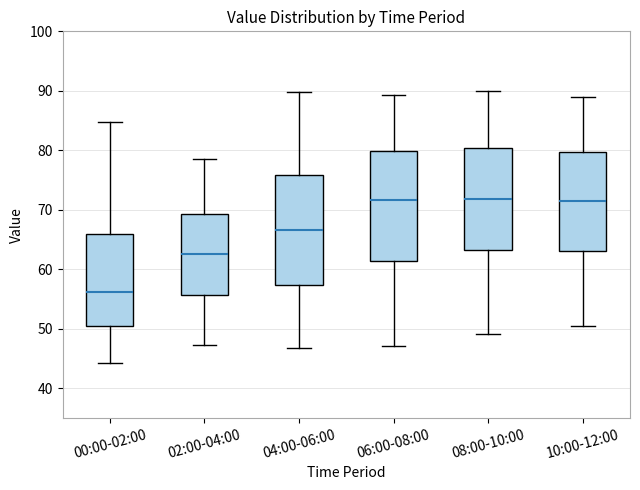

Where is the lower edge of the box for 00:00-02:00 on the y-axis? The values are not printed on the chart, so give them approximately, as read against the axis.

50